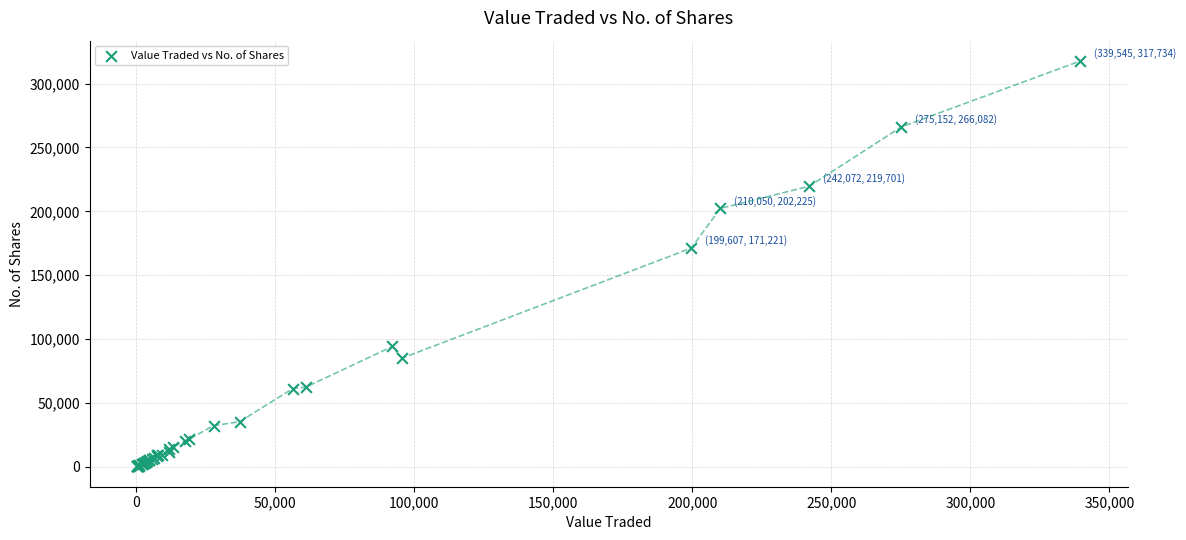

What Y value in the scatter plot is closest to 159017?

171221